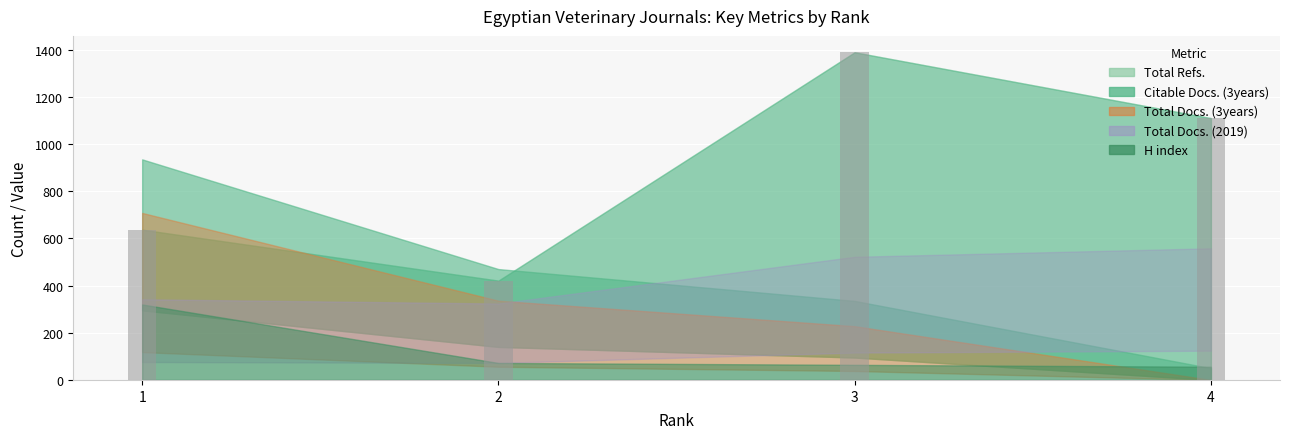

How many distinct data groups are displayed?

5